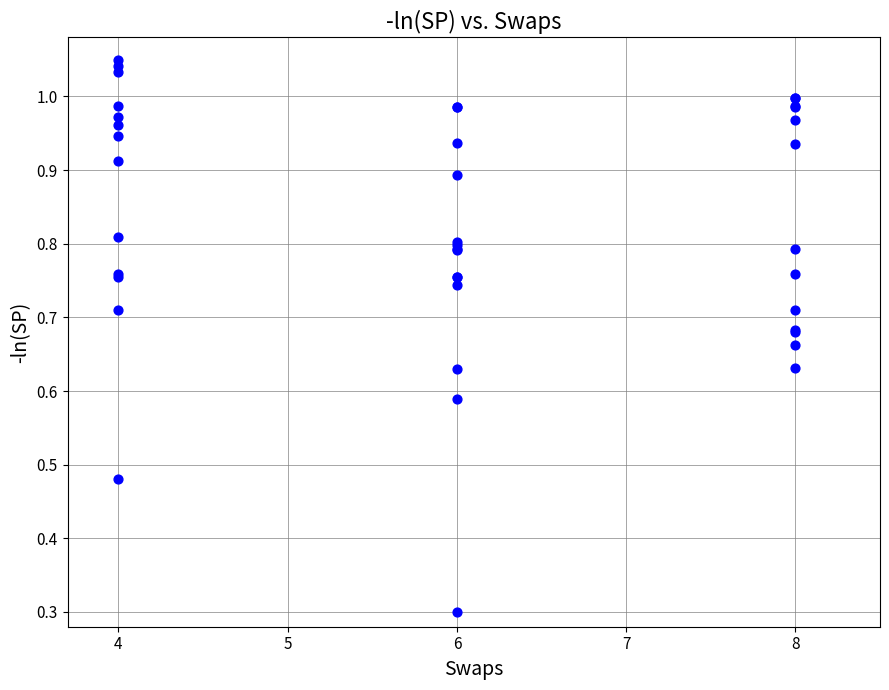

What Y value in the scatter plot is closest to 0?

0.3